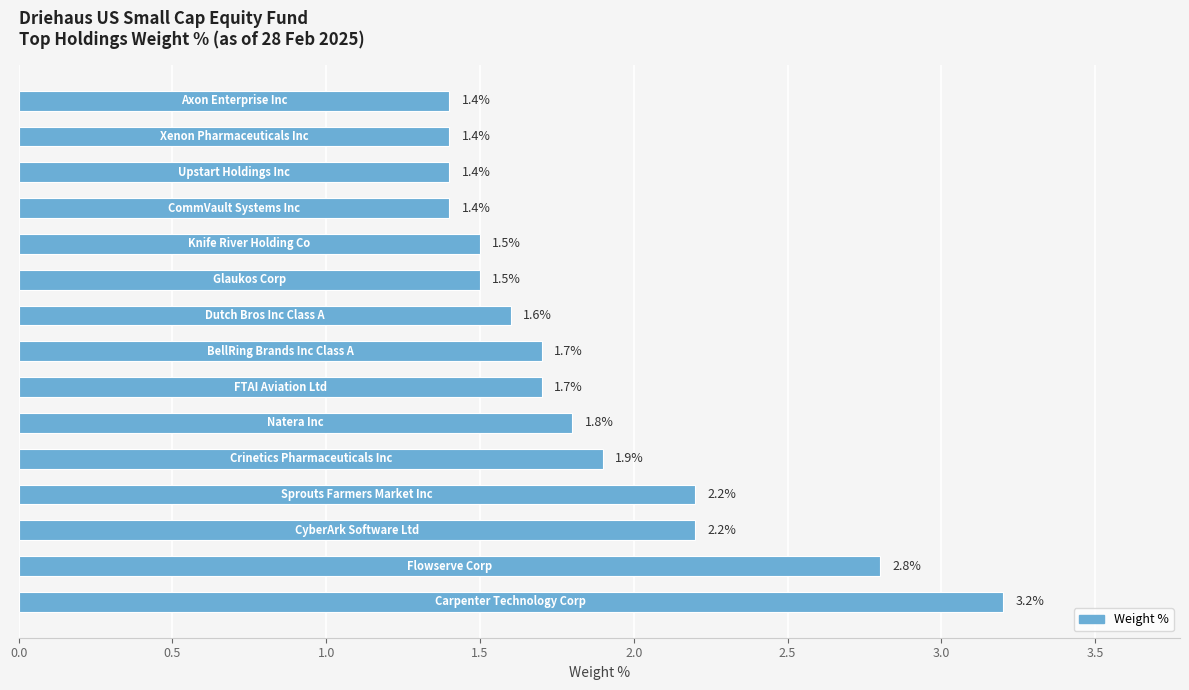

What is the minimum value shown in the chart?

1.4